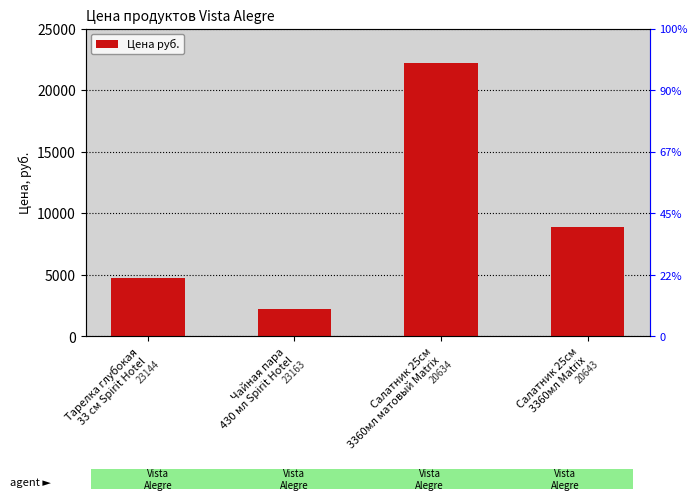

What is the value of the 1st bar from the left?

4725